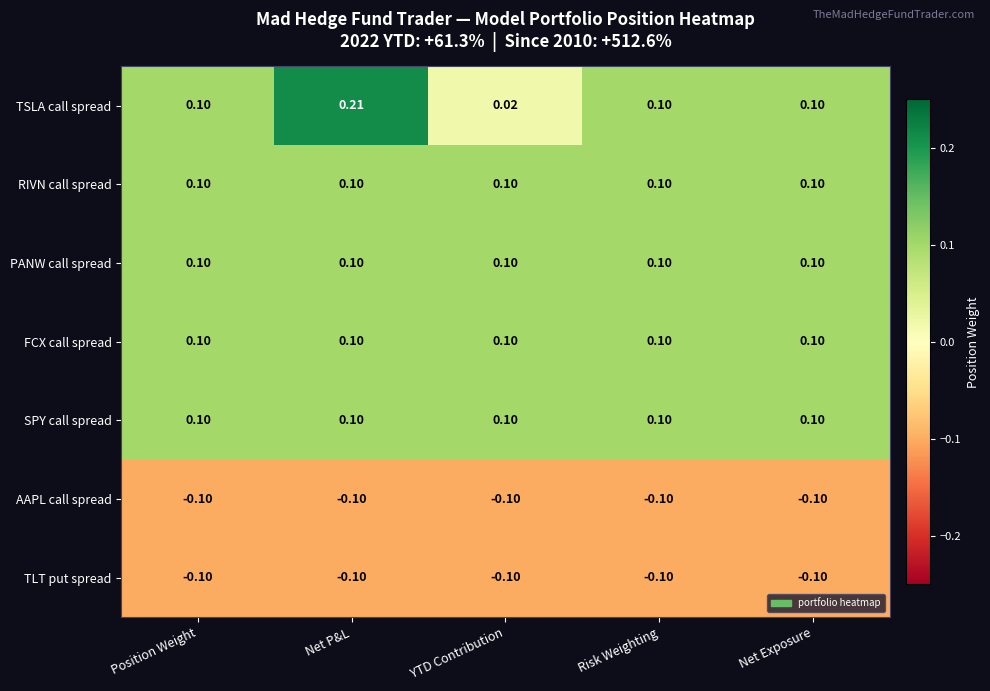

At which category does the chart reach its peak across all series?

Net P&L